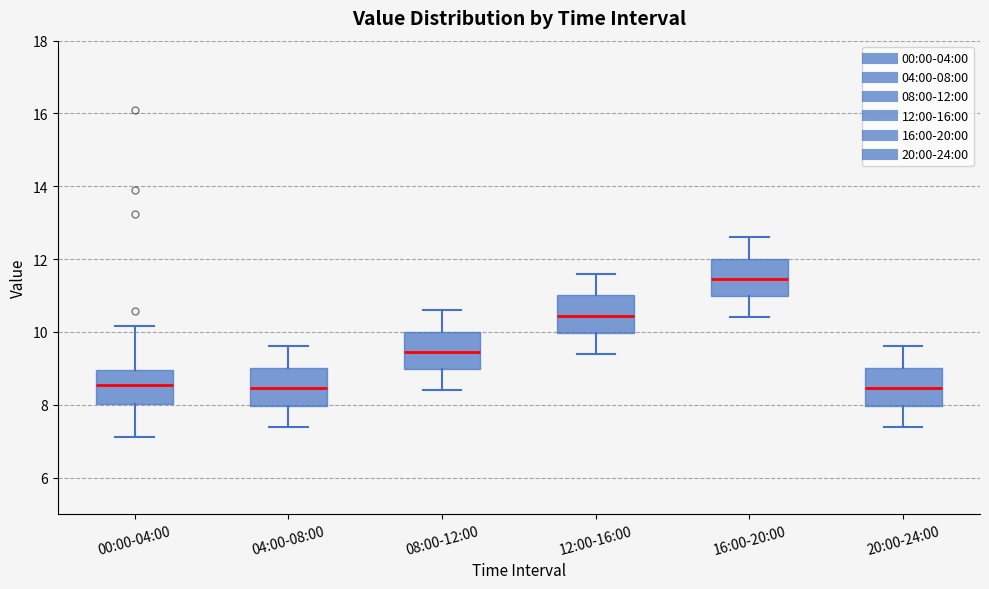

Reading left to right, transcribe this box plot: for each box, give where its median line is, the range the box spans, and where its two whiskers end, as read against the y-axis. The values are not printed on the chart, so give them approximately, as read against the axis.

00:00-04:00: median 8.6, box 8.0 to 9.0, whiskers 7.2 to 10.2
04:00-08:00: median 8.4, box 8.0 to 9.0, whiskers 7.4 to 9.6
08:00-12:00: median 9.4, box 9.0 to 10.0, whiskers 8.4 to 10.6
12:00-16:00: median 10.4, box 10.0 to 11.0, whiskers 9.4 to 11.6
16:00-20:00: median 11.4, box 11.0 to 12.0, whiskers 10.4 to 12.6
20:00-24:00: median 8.4, box 8.0 to 9.0, whiskers 7.4 to 9.6